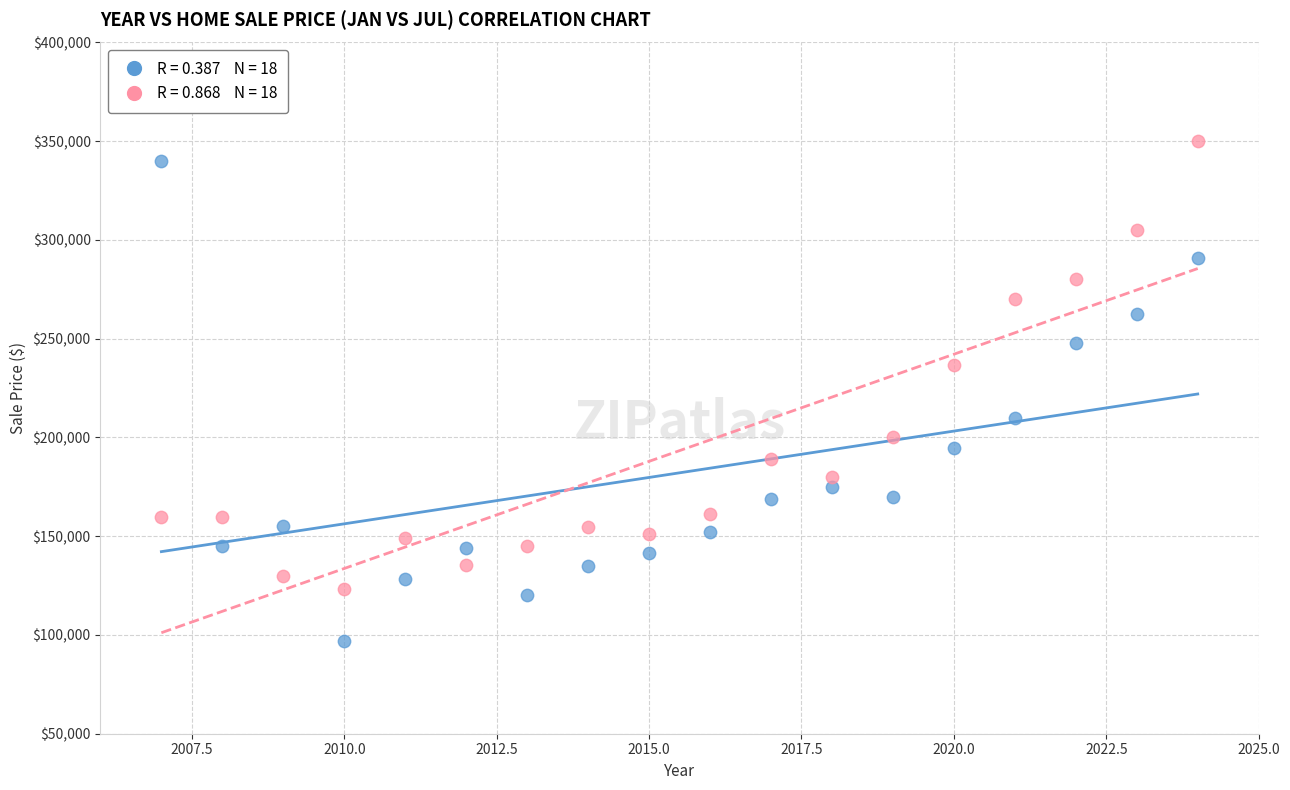

Across all data points, what is the range of X values (max minus min)?

17